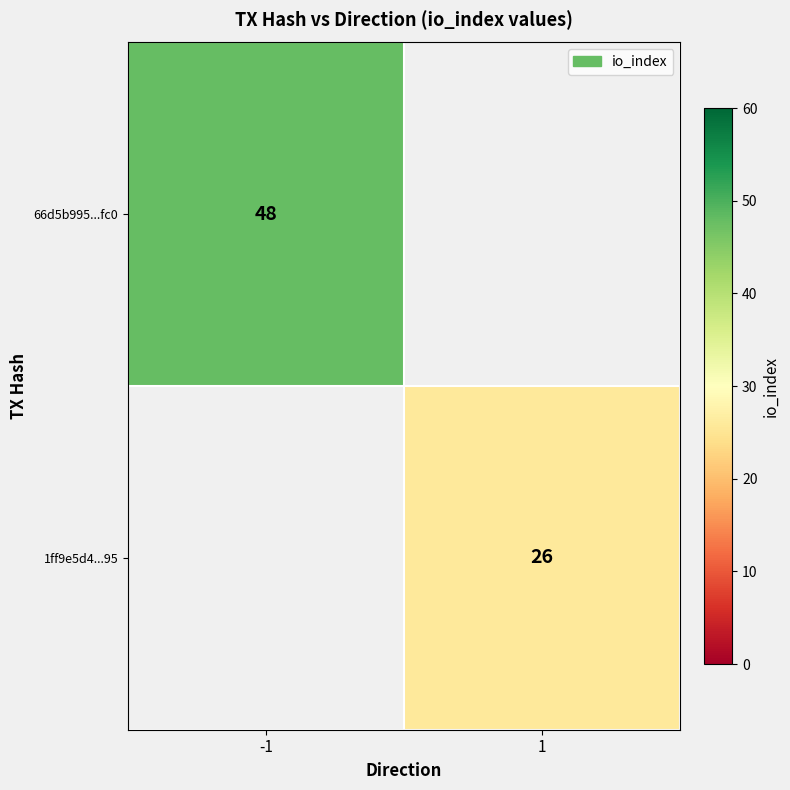

How many series are shown in this chart?

2